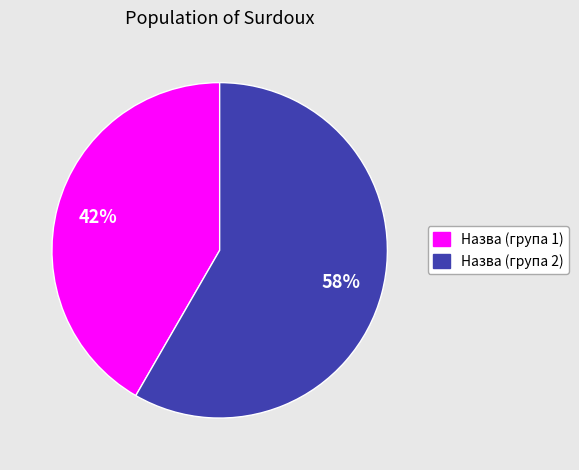

To the nearest percent, what is the average slice percentage?

50%